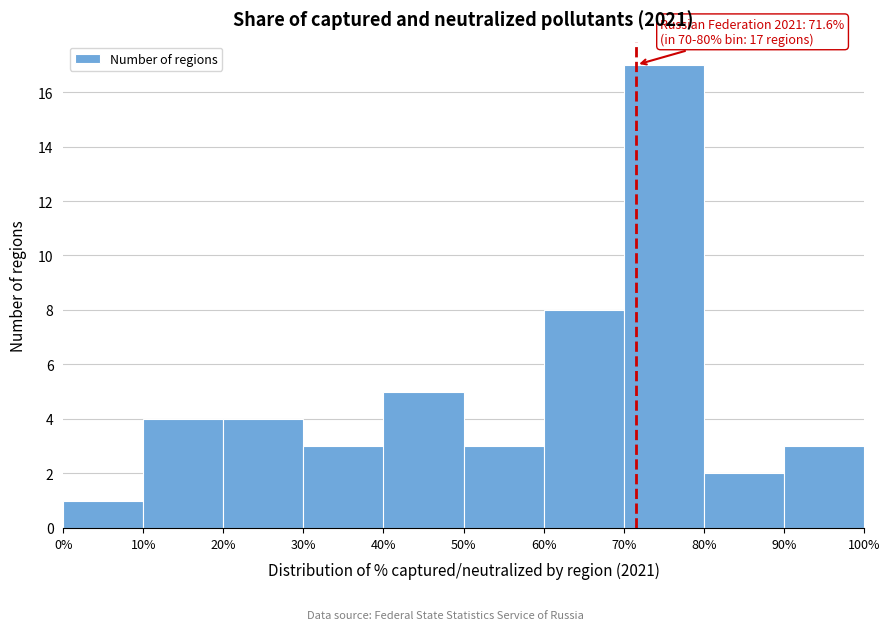

Over which range of the x-axis is the bar tallest?

70% to 80%